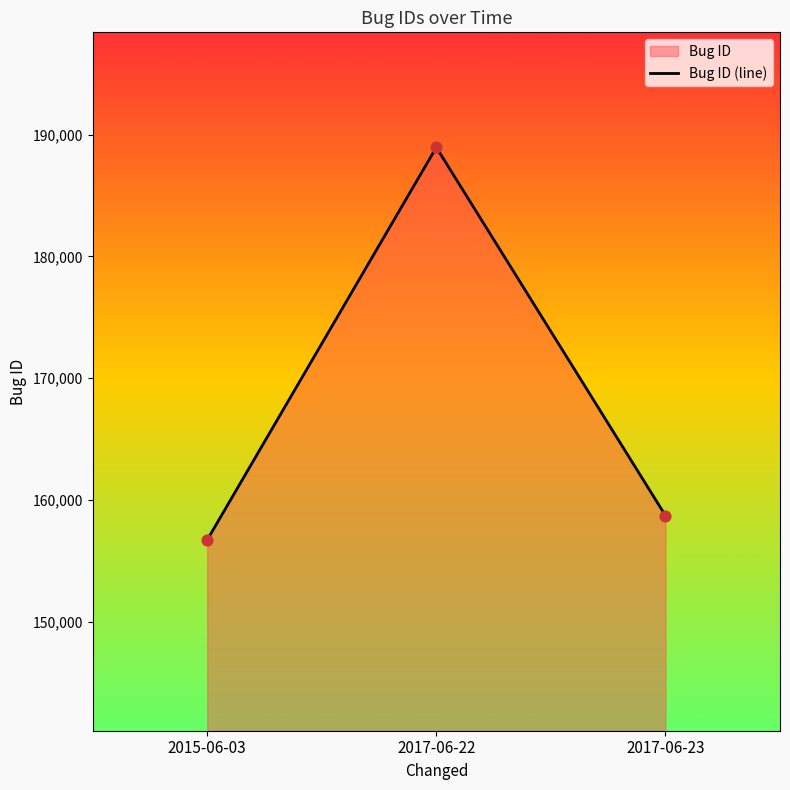

Which has a higher value, 2017-06-22 or 2015-06-03?

2017-06-22